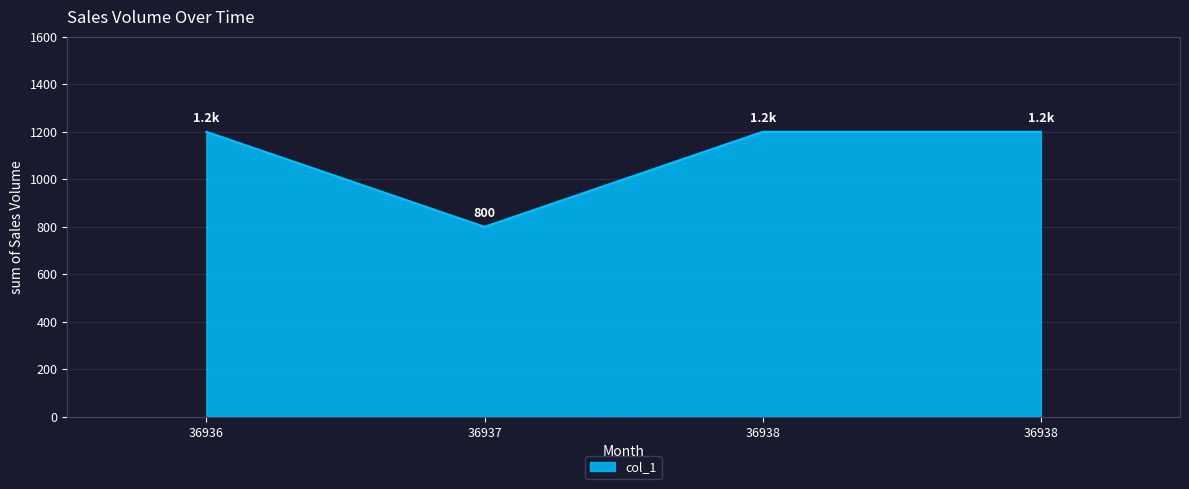

What is the minimum value shown in the chart?

800